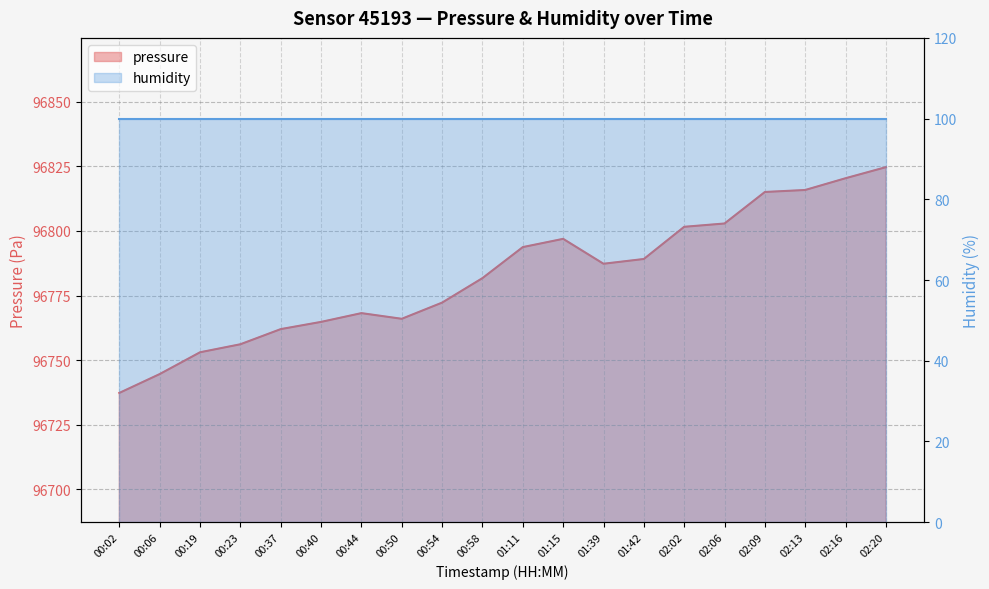

Between 00:02 and 00:44, which is larger?

00:44